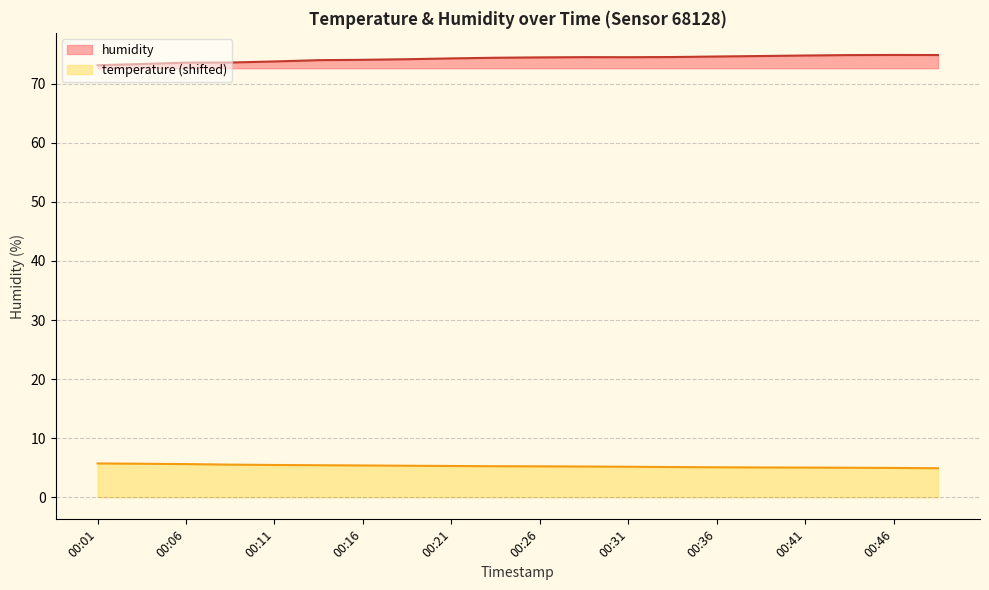

True or false: temperature and humidity cross at least once.

False